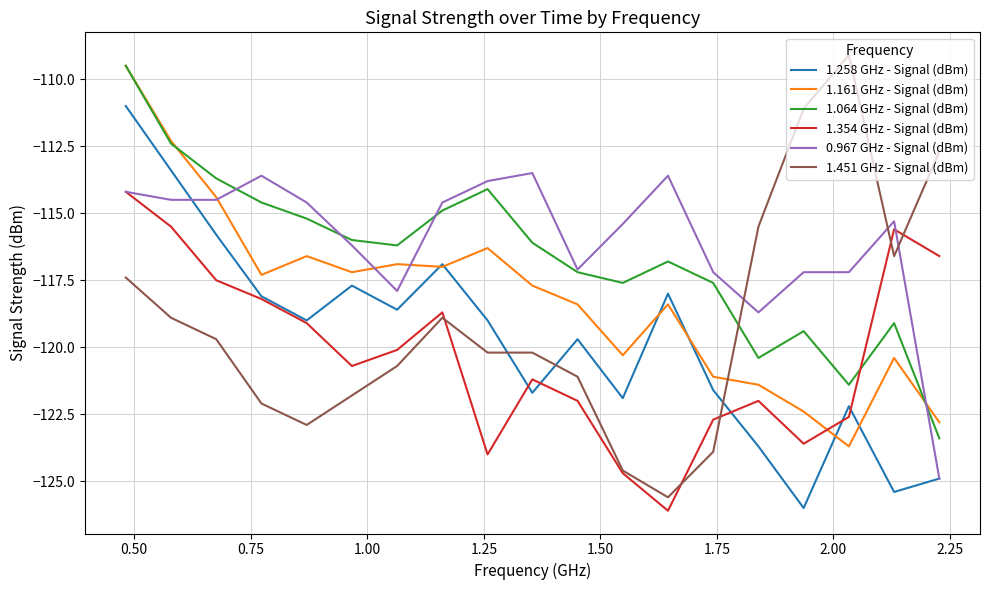

How many times do 1.354 GHz - Signal (dBm) and 1.064 GHz - Signal (dBm) cross each other?

1